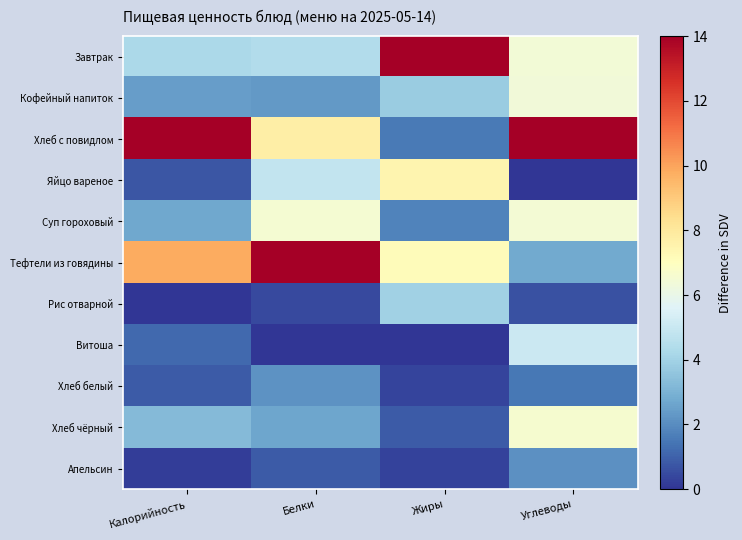

What is the total value across all series at Белки?

46.0